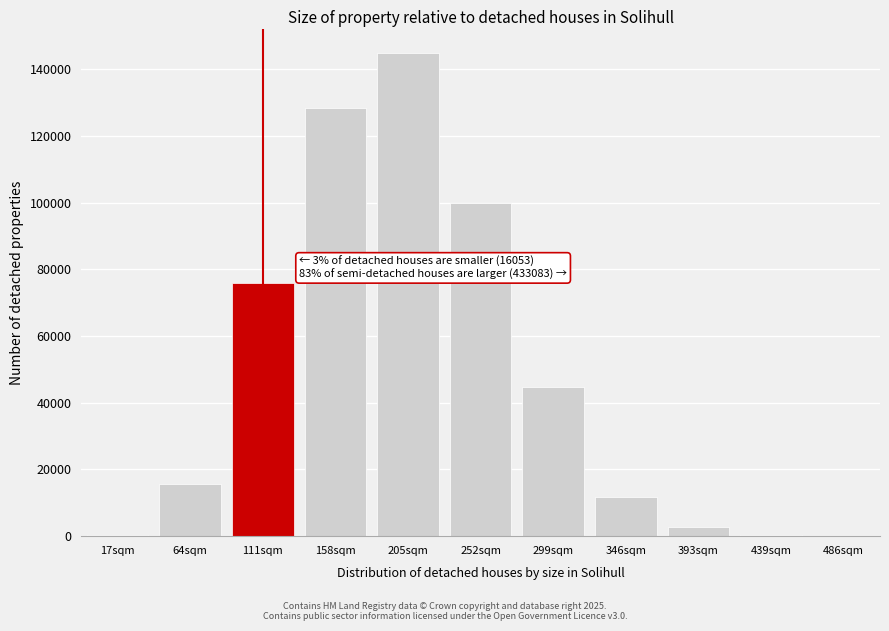

The value at 346sqm is 11762. True or false?

True